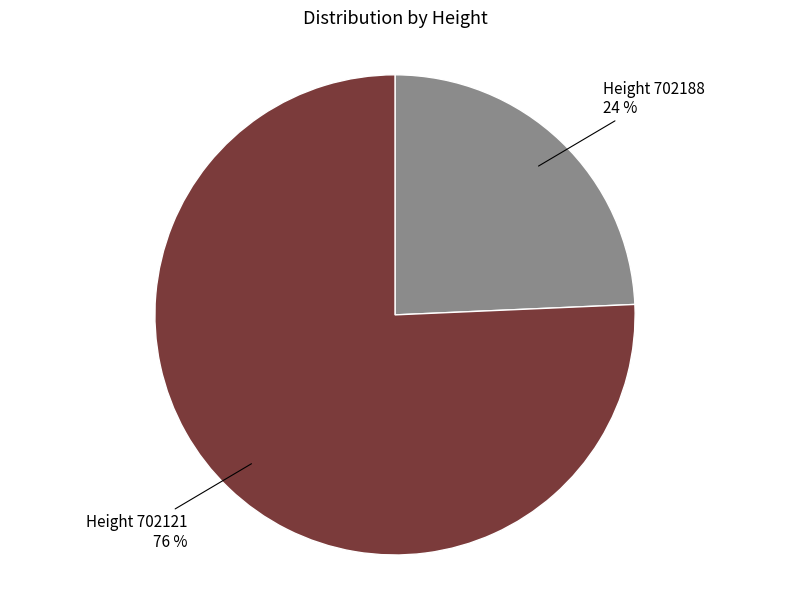

To the nearest percent, what is the average slice percentage?

50%